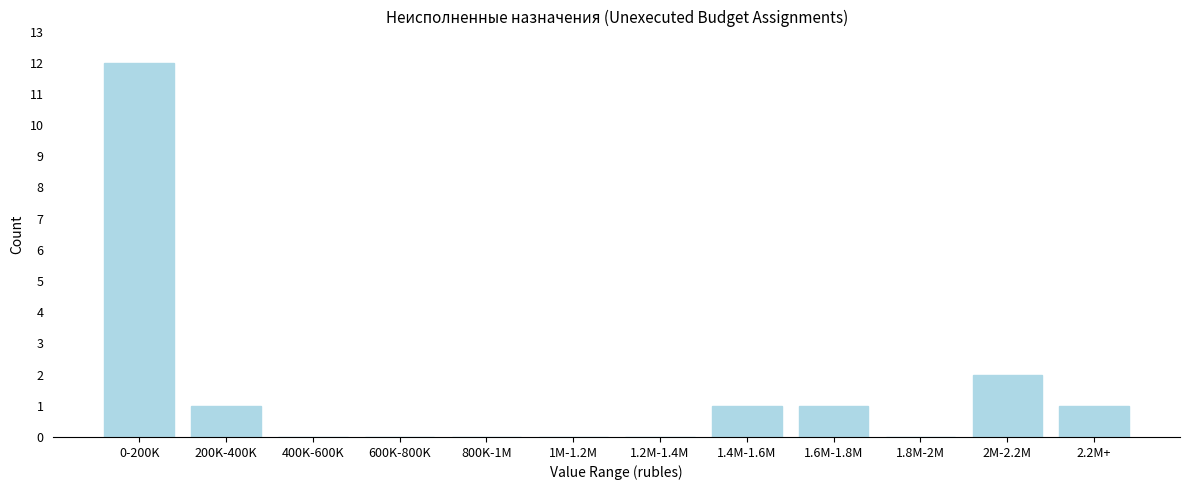

Reading left to right, extract all data points from this chart.

0-200K=12	200K-400K=1	400K-600K=0	600K-800K=0	800K-1M=0	1M-1.2M=0	1.2M-1.4M=0	1.4M-1.6M=1	1.6M-1.8M=1	1.8M-2M=0	2M-2.2M=2	2.2M+=1